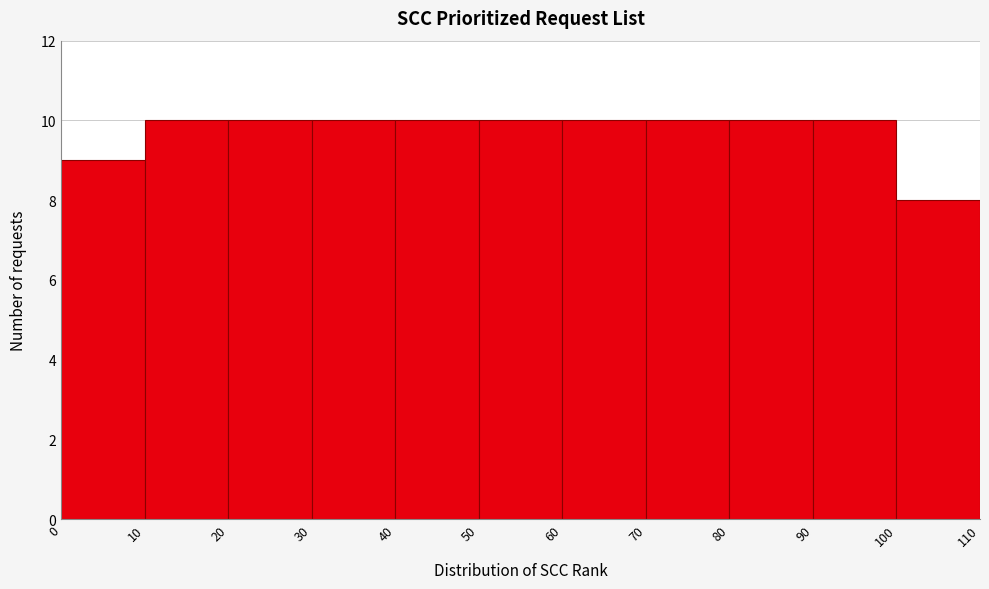

Reading left to right, transcribe this chart: for each bar, give the range it covers on the x-axis and its height. The values are not printed on the chart, so give them approximately, as read against the axis.

0 to 10: 9
10 to 20: 10
20 to 30: 10
30 to 40: 10
40 to 50: 10
50 to 60: 10
60 to 70: 10
70 to 80: 10
80 to 90: 10
90 to 100: 10
100 to 110: 8